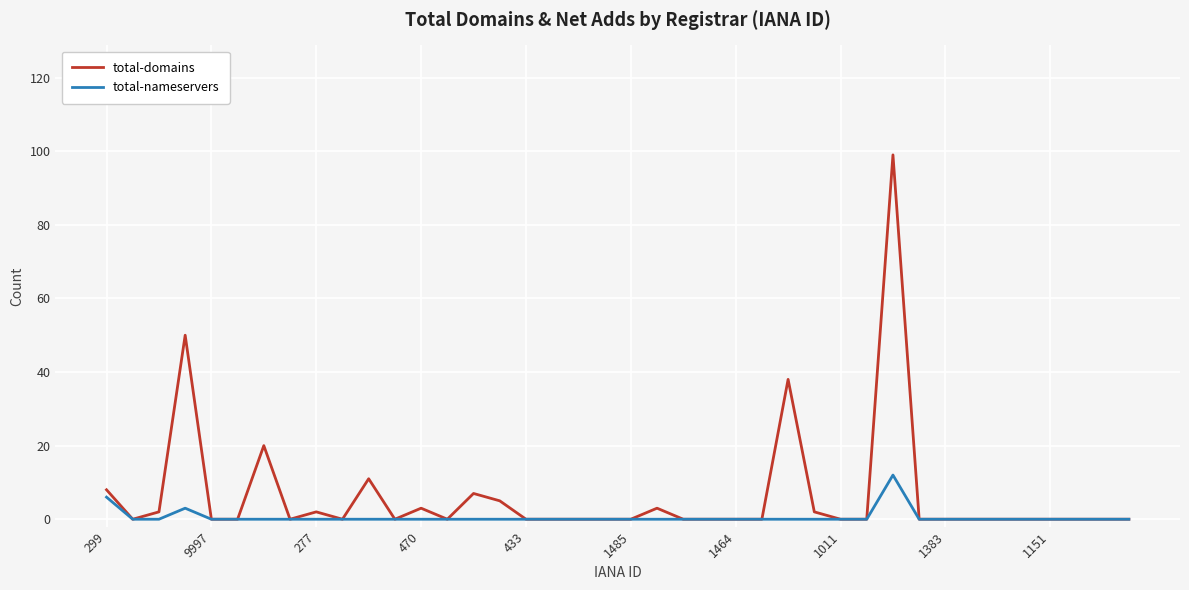

Rank the series by their maximum value, from lowest to highest.

total-nameservers, total-domains